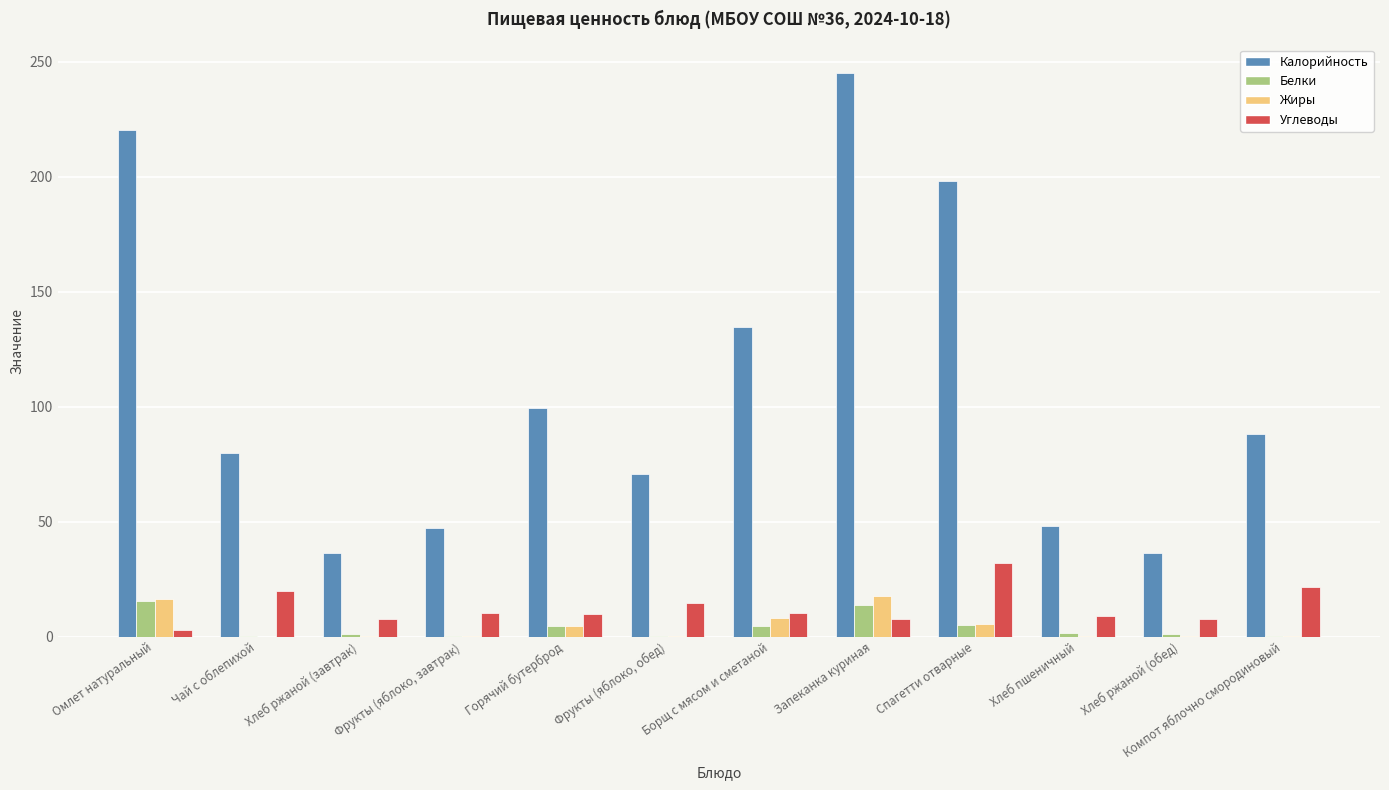

What is the maximum value shown in the chart?

245.1